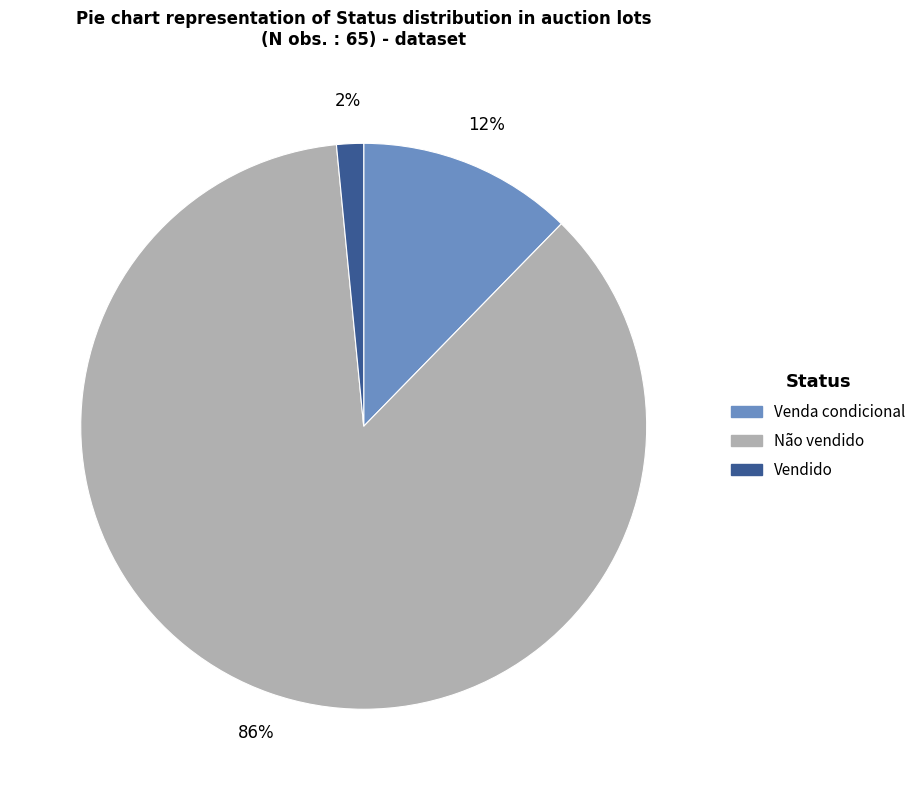

Is it true that Venda condicional is 2% of the pie?

False